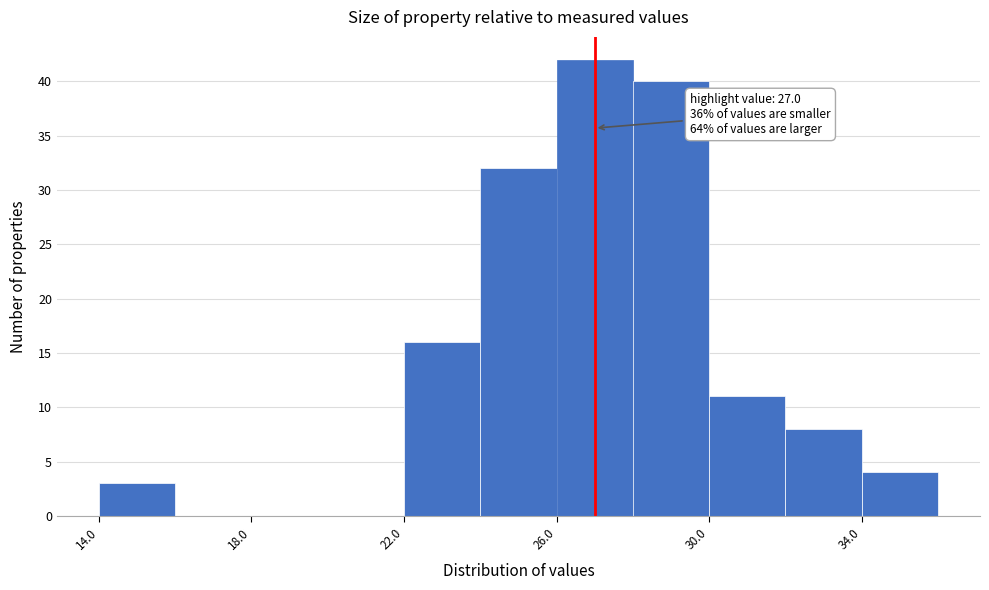

Over which range of the x-axis is the bar tallest?

26 to 28